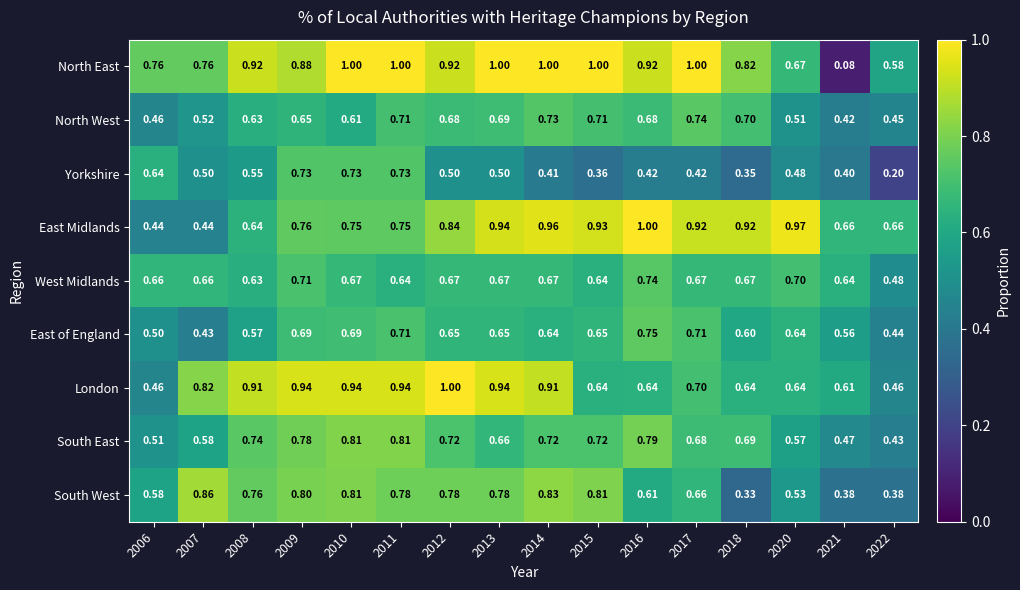

Is the value of South East at 2013 greater than the value of London at 2006?

Yes